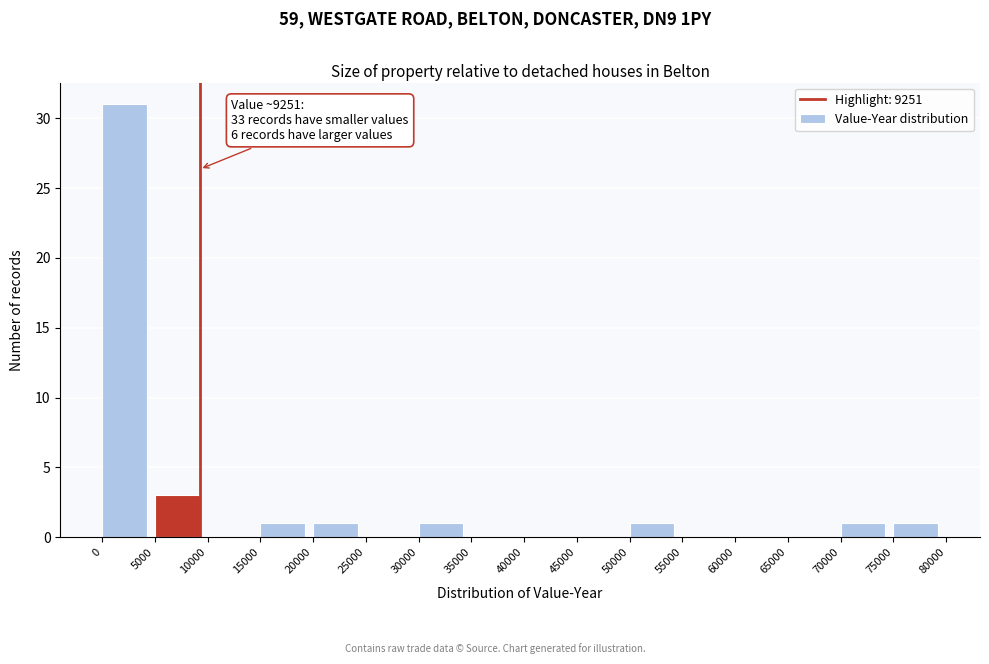

Which range on the x-axis has the tallest bar?

0 to 5000